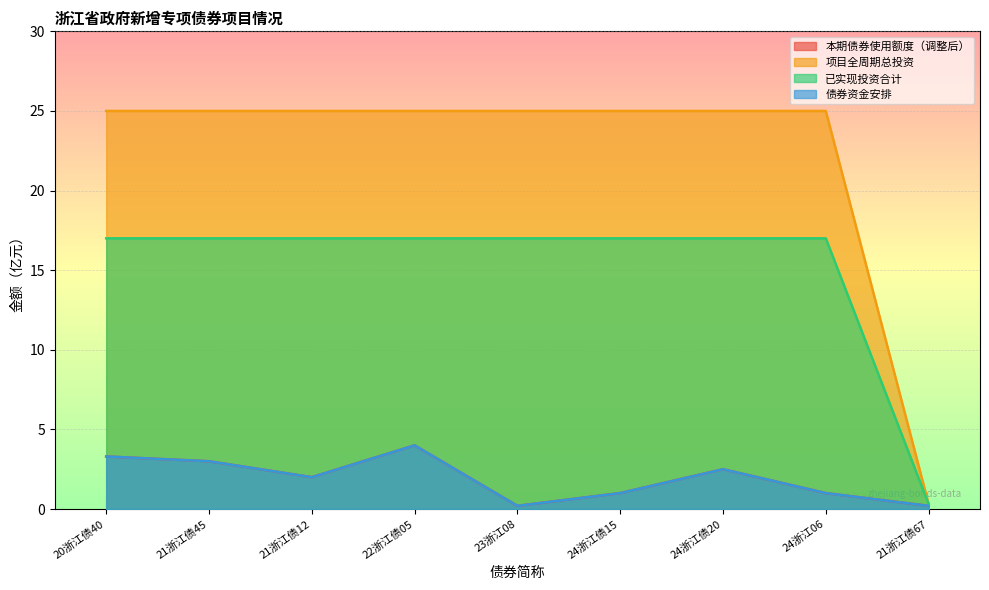

What is the approximate value of 已实现投资合计 at 20浙江债40?

17.0